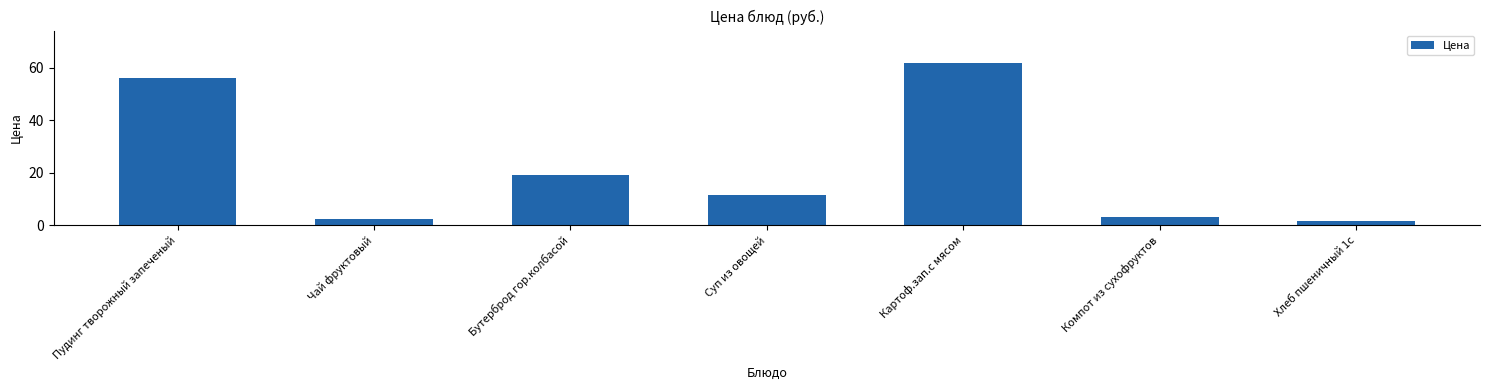

How many categories are shown in the chart?

7